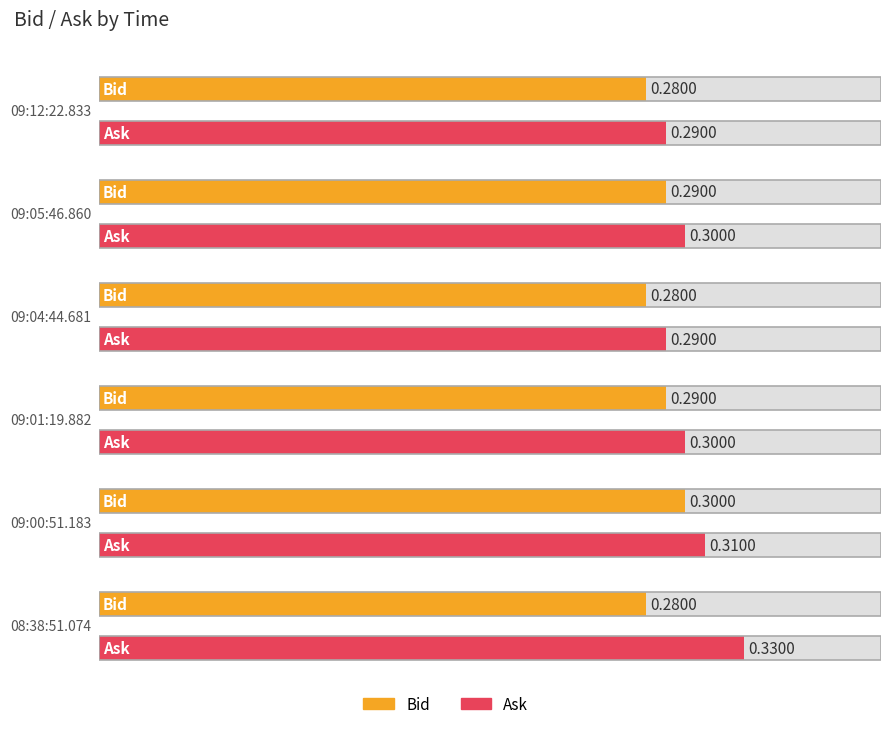

What is the label of the 3rd bar from the right?

09:01:19.882